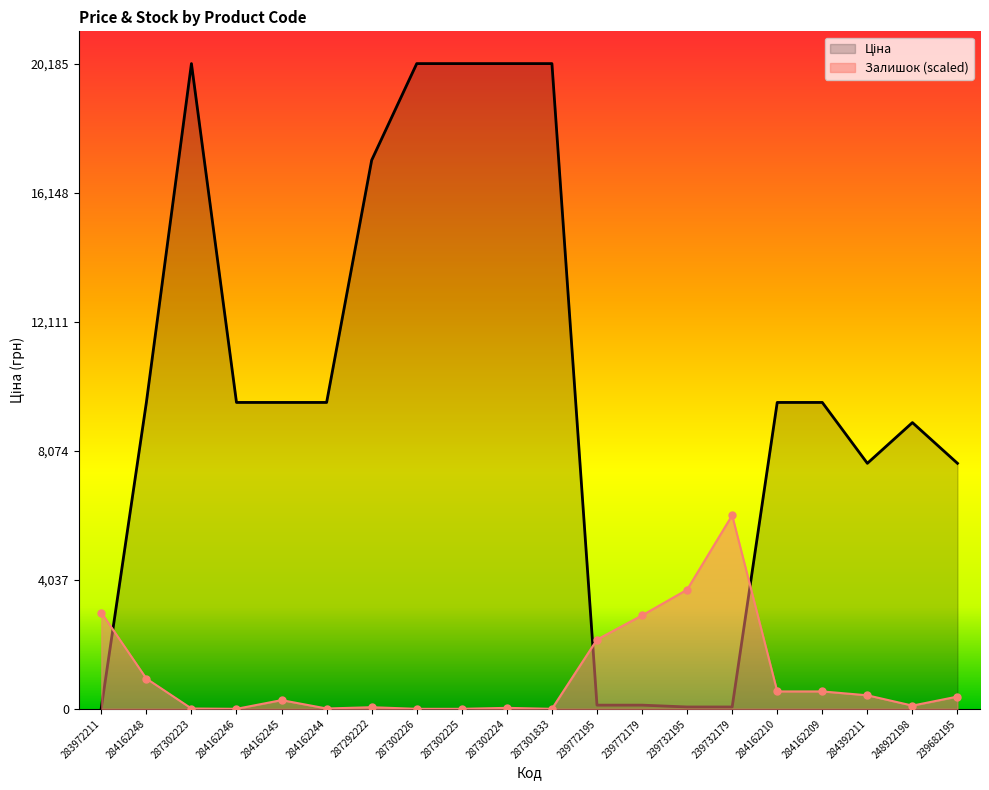

Rank the categories by Залишок value from highest to lowest.

239732179, 239732195, 283972211, 239772179, 239772195, 284162248, 284162210, 284162209, 284392211, 239682195, 284162245, 248922198, 287292222, 287302224, 287302223, 284162244, 284162246, 287302226, 287302225, 287301833